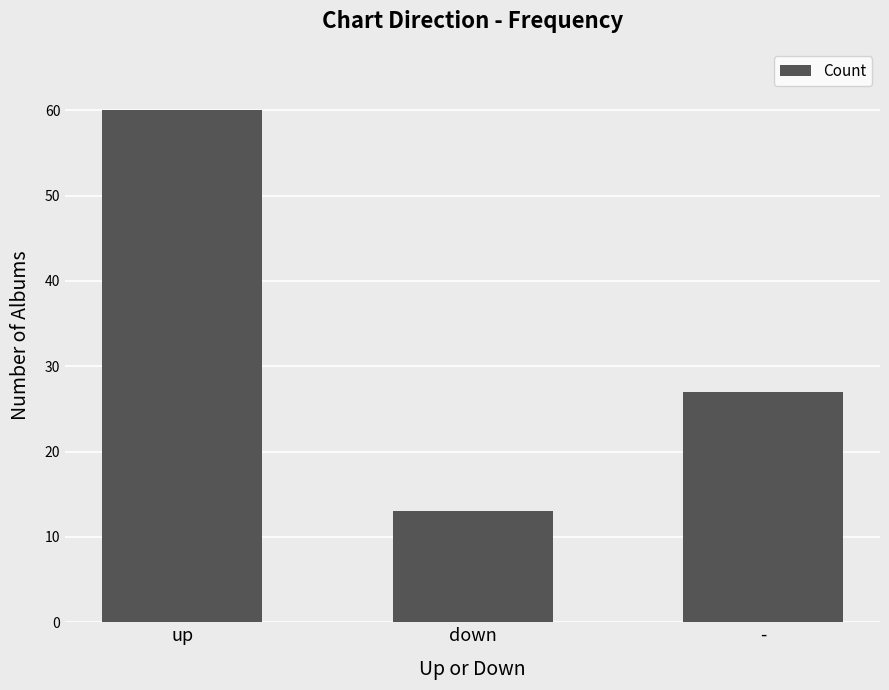

List the labels in order of value, smallest first.

down, -, up